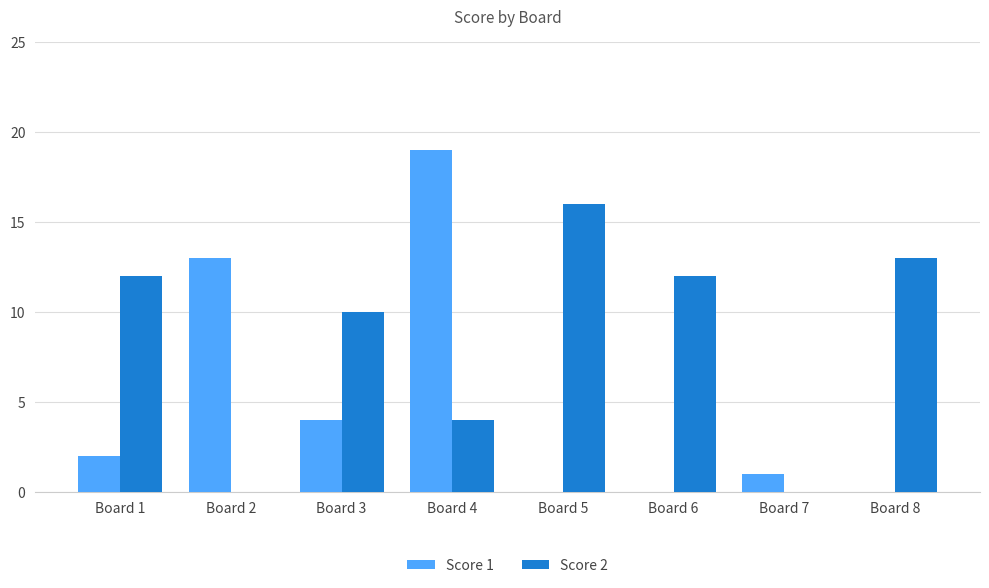

The Score 1 series shows 4 at Board 2. True or false?

False